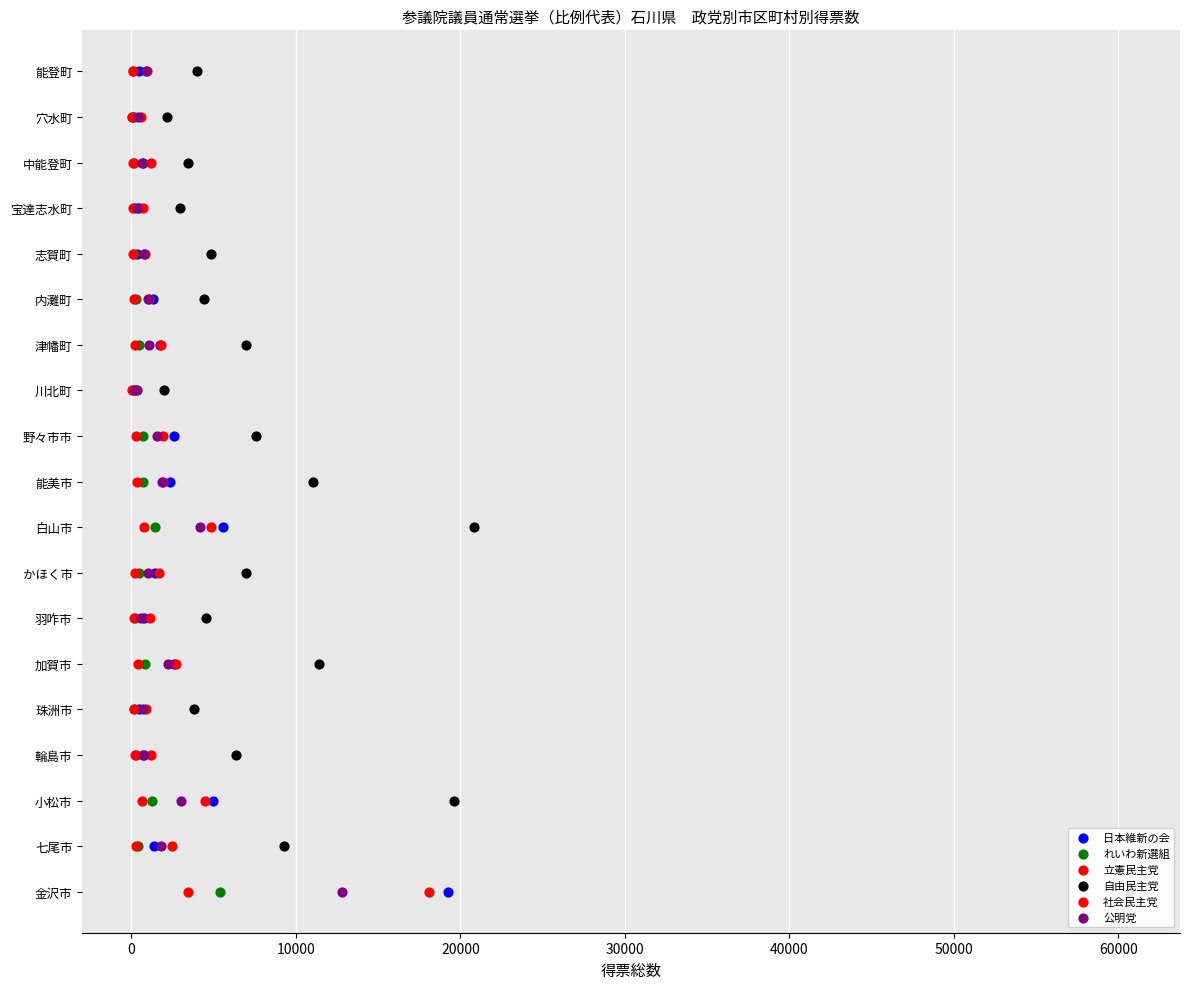

Which series reaches the minimum Y coordinate?

日本維新の会